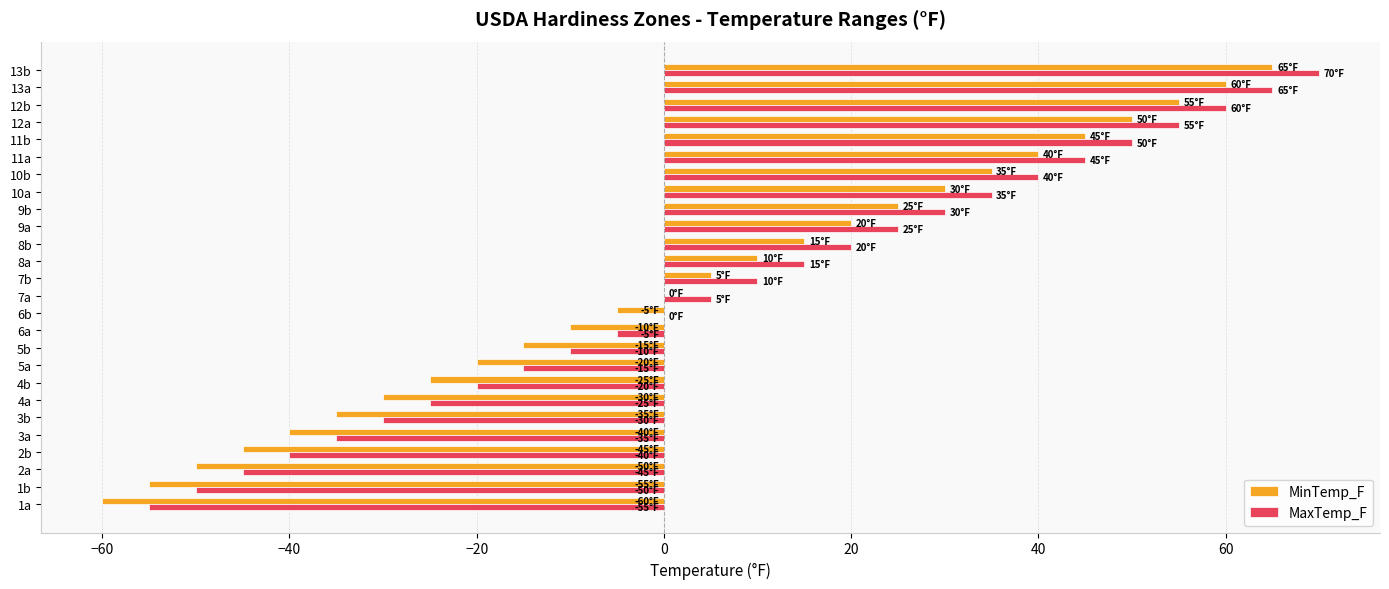

Is the value of MinTemp_F at 4a greater than the value of MaxTemp_F at 13a?

No